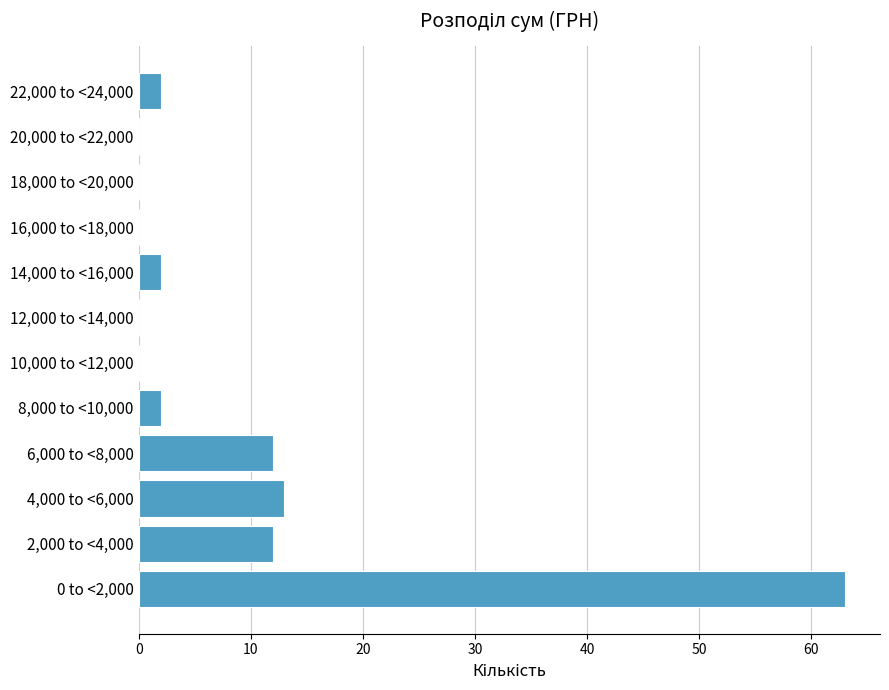

Reading bottom to top, extract all data points from this chart.

0 to <2,000=63	2,000 to <4,000=12	4,000 to <6,000=13	6,000 to <8,000=12	8,000 to <10,000=2	10,000 to <12,000=0	12,000 to <14,000=0	14,000 to <16,000=2	16,000 to <18,000=0	18,000 to <20,000=0	20,000 to <22,000=0	22,000 to <24,000=2